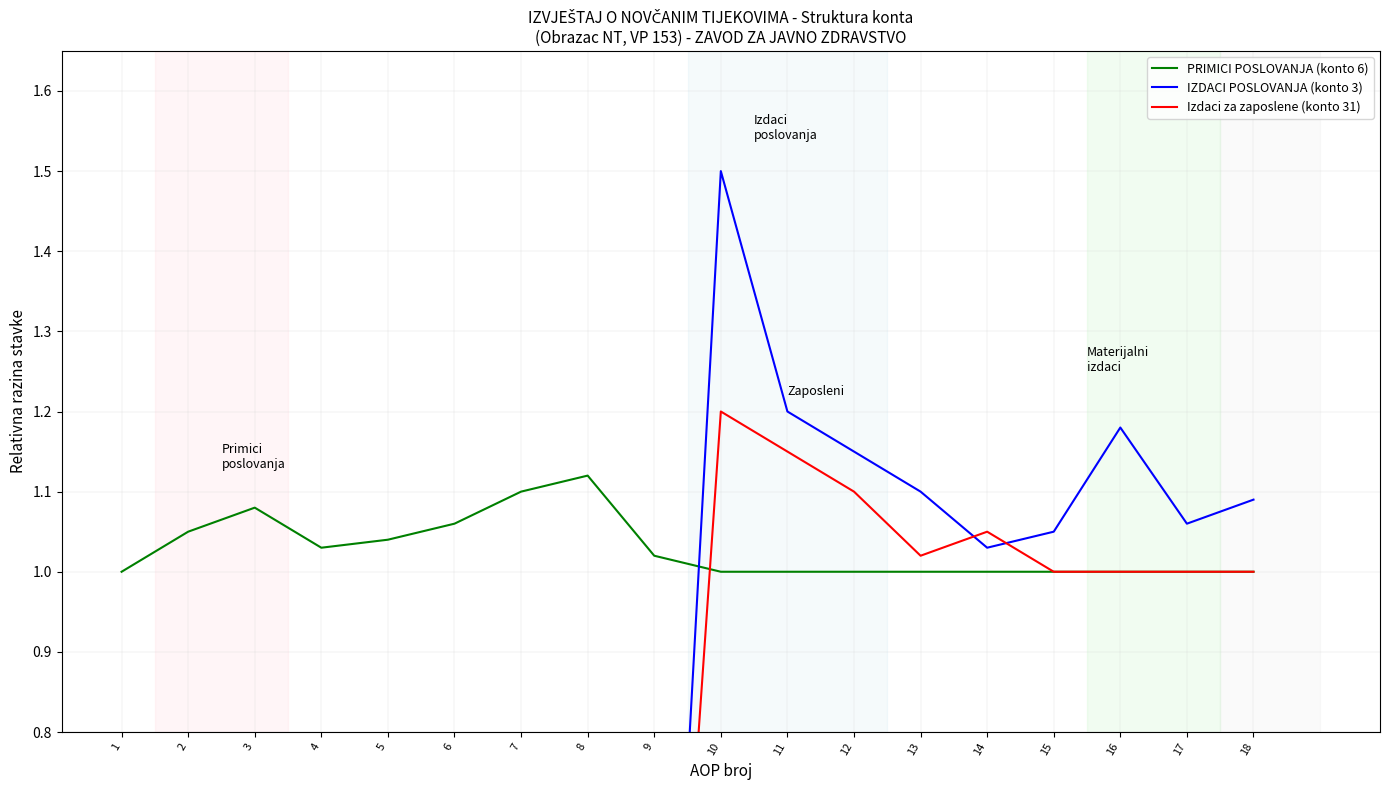

Which category has the lowest value in the Izdaci za zaposlene (konto 31) series?

1